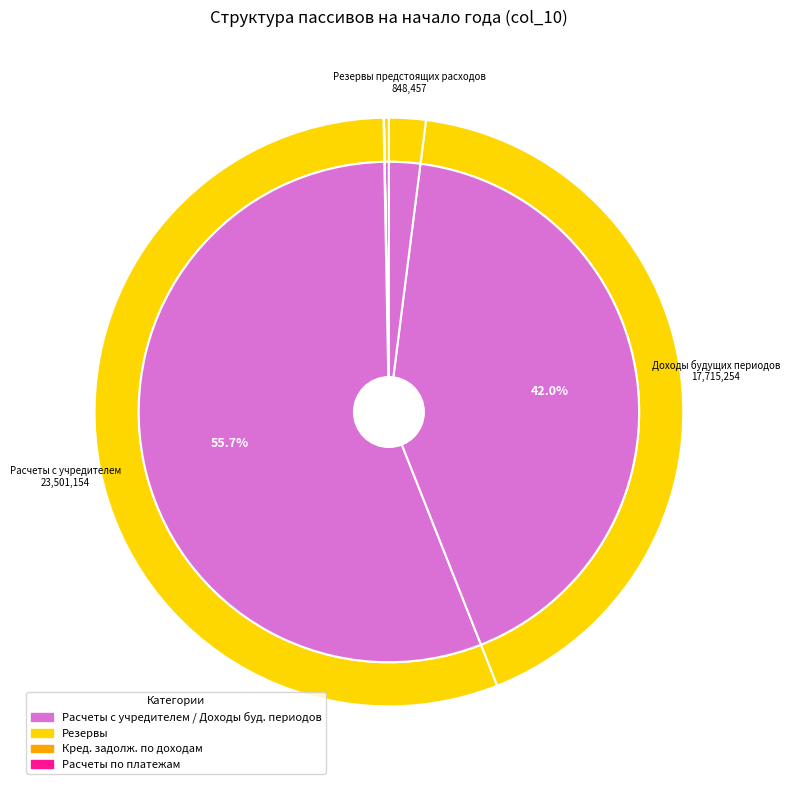

Which has a higher value, Расчеты с учредителем or Кредиторская задолженность по выплатам?

Расчеты с учредителем